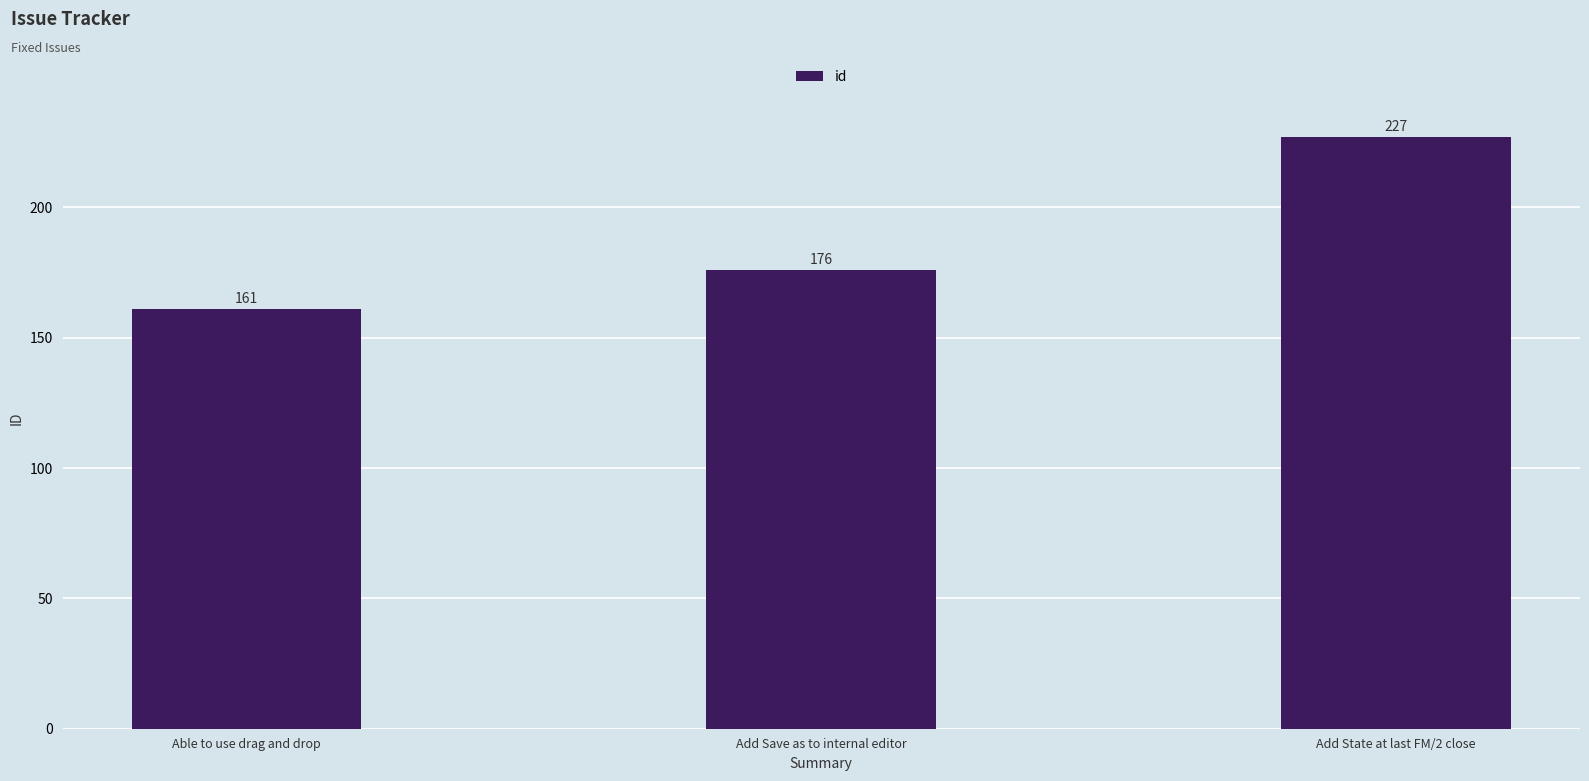

At which category does the chart reach its peak across all series?

Add State at last FM/2 close